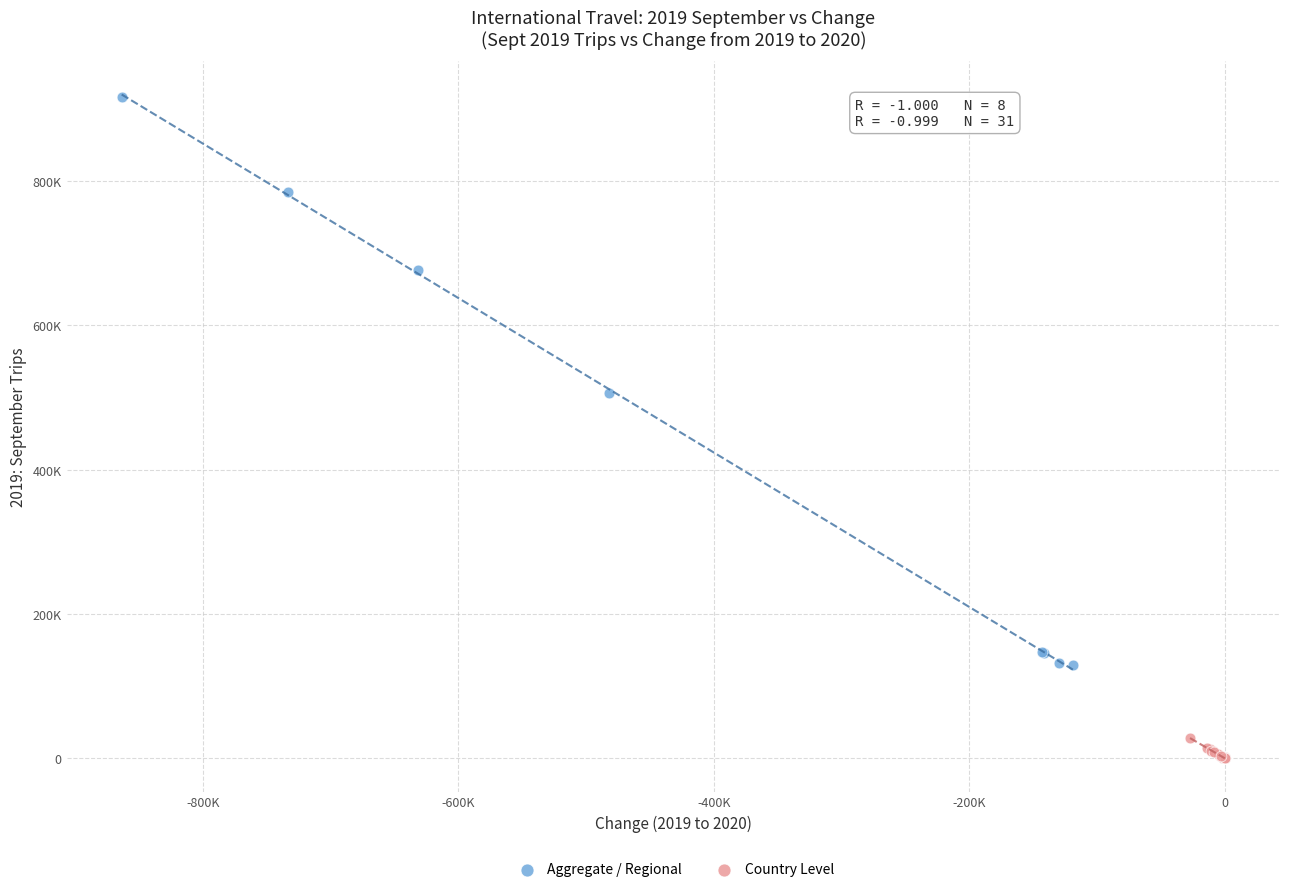

What are all the series names shown in the legend?

Aggregate / Regional, Country Level